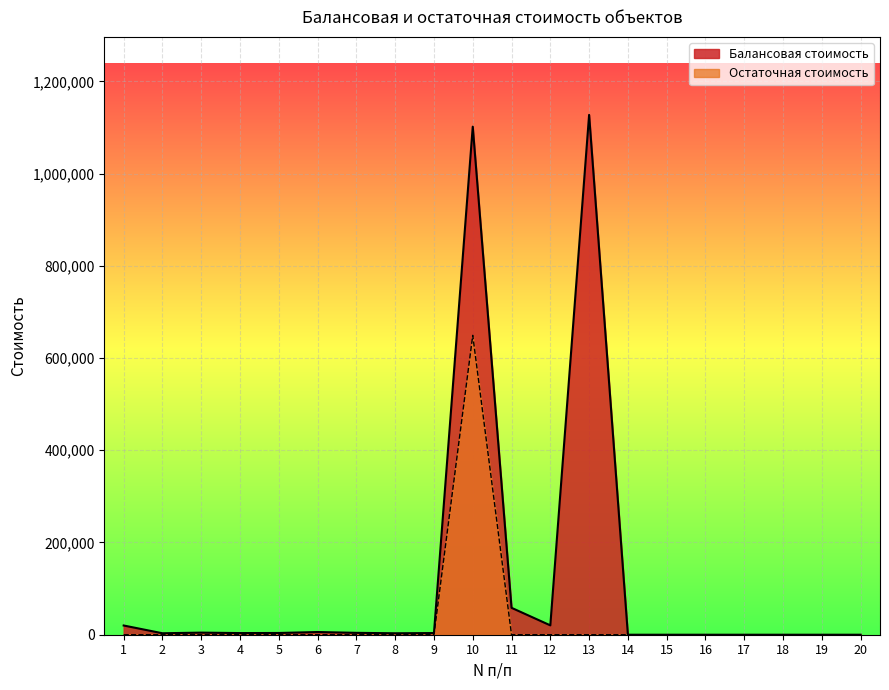

Rank the series at 1 from lowest to highest value.

Остаточная стоимость, Балансовая стоимость